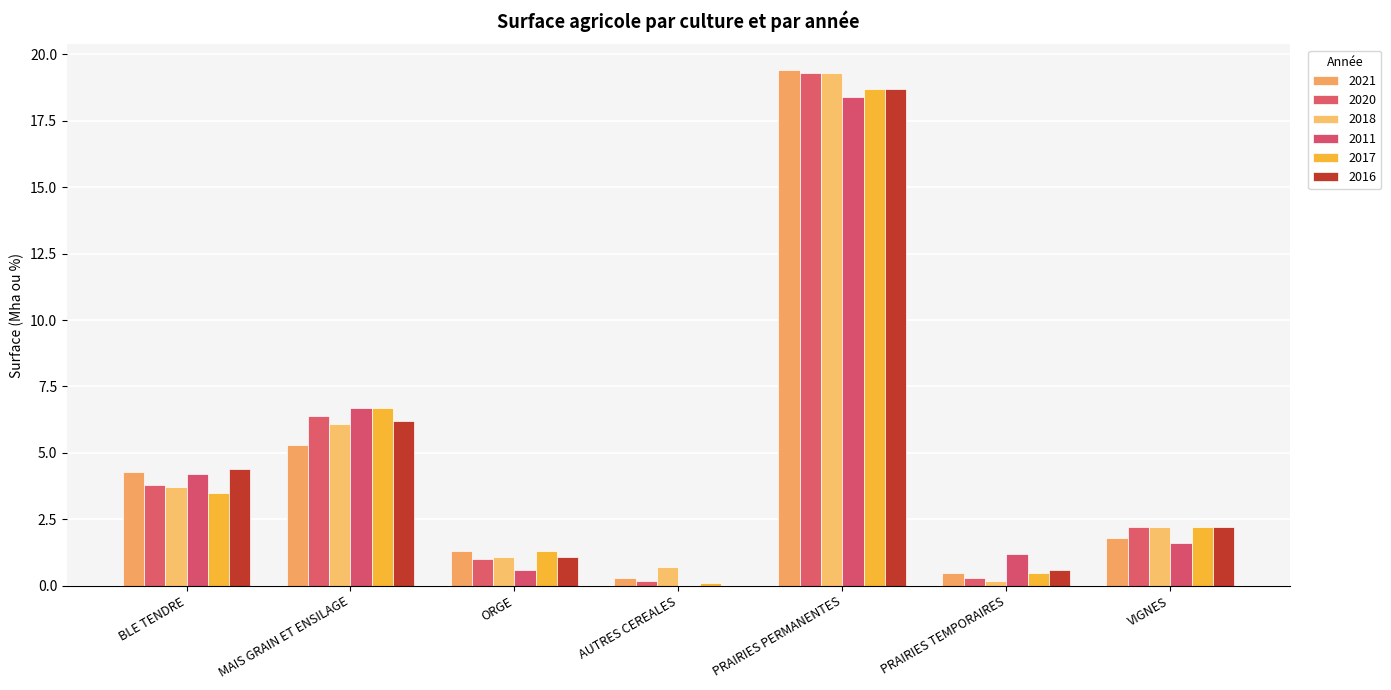

Reading right to left, what are all the values shown in this chart?

2021: VIGNES=1.8	PRAIRIES TEMPORAIRES=0.5	PRAIRIES PERMANENTES=19.4	AUTRES CEREALES=0.3	ORGE=1.3	MAIS GRAIN ET ENSILAGE=5.3	BLE TENDRE=4.3
2020: VIGNES=2.2	PRAIRIES TEMPORAIRES=0.3	PRAIRIES PERMANENTES=19.3	AUTRES CEREALES=0.2	ORGE=1.0	MAIS GRAIN ET ENSILAGE=6.4	BLE TENDRE=3.8
2018: VIGNES=2.2	PRAIRIES TEMPORAIRES=0.2	PRAIRIES PERMANENTES=19.3	AUTRES CEREALES=0.7	ORGE=1.1	MAIS GRAIN ET ENSILAGE=6.1	BLE TENDRE=3.7
2011: VIGNES=1.6	PRAIRIES TEMPORAIRES=1.2	PRAIRIES PERMANENTES=18.4	AUTRES CEREALES=0.0	ORGE=0.6	MAIS GRAIN ET ENSILAGE=6.7	BLE TENDRE=4.2
2017: VIGNES=2.2	PRAIRIES TEMPORAIRES=0.5	PRAIRIES PERMANENTES=18.7	AUTRES CEREALES=0.1	ORGE=1.3	MAIS GRAIN ET ENSILAGE=6.7	BLE TENDRE=3.5
2016: VIGNES=2.2	PRAIRIES TEMPORAIRES=0.6	PRAIRIES PERMANENTES=18.7	AUTRES CEREALES=0.0	ORGE=1.1	MAIS GRAIN ET ENSILAGE=6.2	BLE TENDRE=4.4